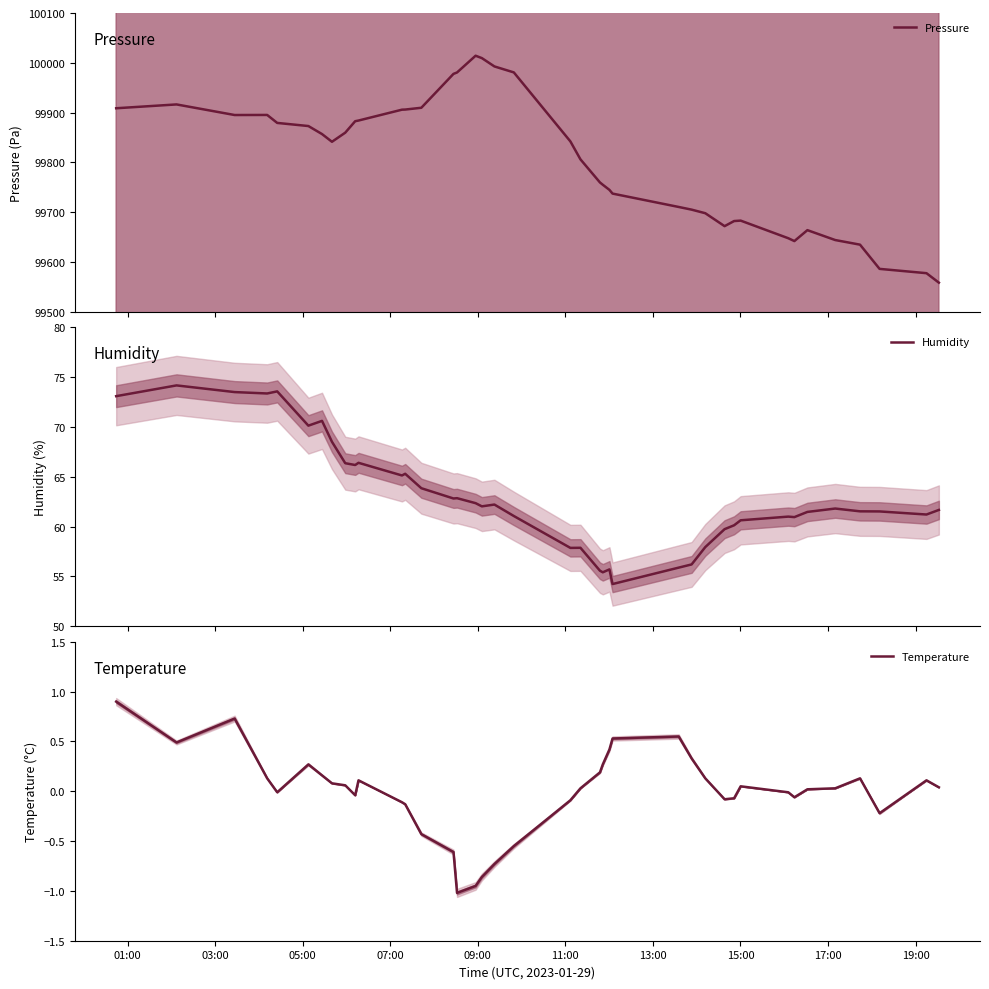

True or false: Temperature and Humidity intersect in this chart.

False